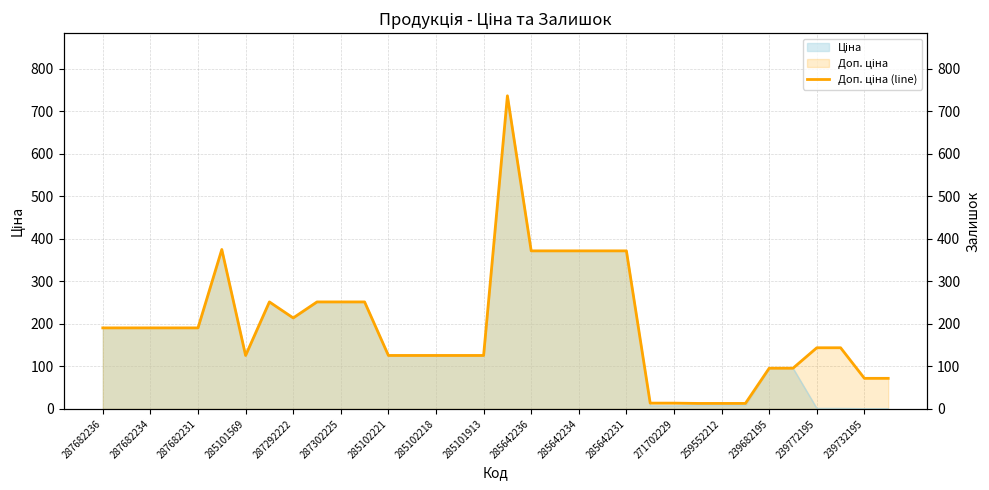

Count the number of categories in the chart.

34